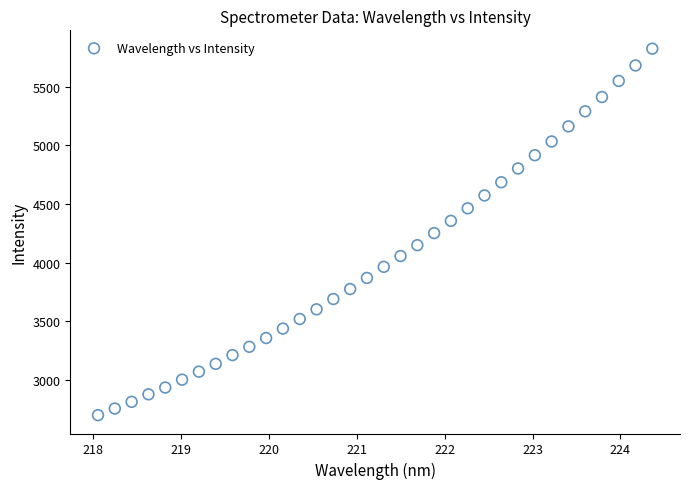

What is the range of Y values (max minus min)?

3128.6